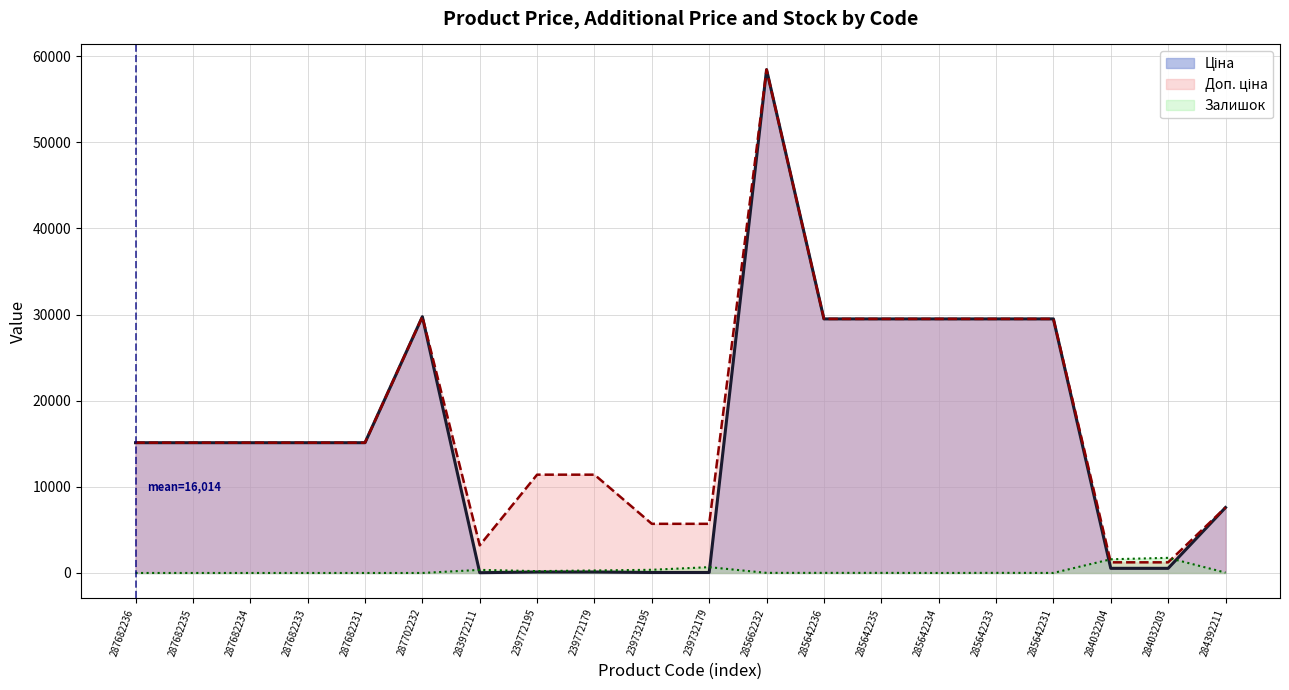

True or false: Ціна and Доп. ціна intersect in this chart.

False